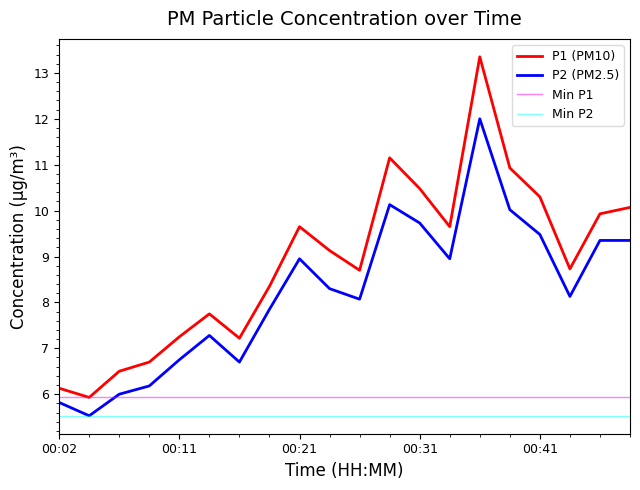

Which series has the widest spread of values?

P1 (PM10)